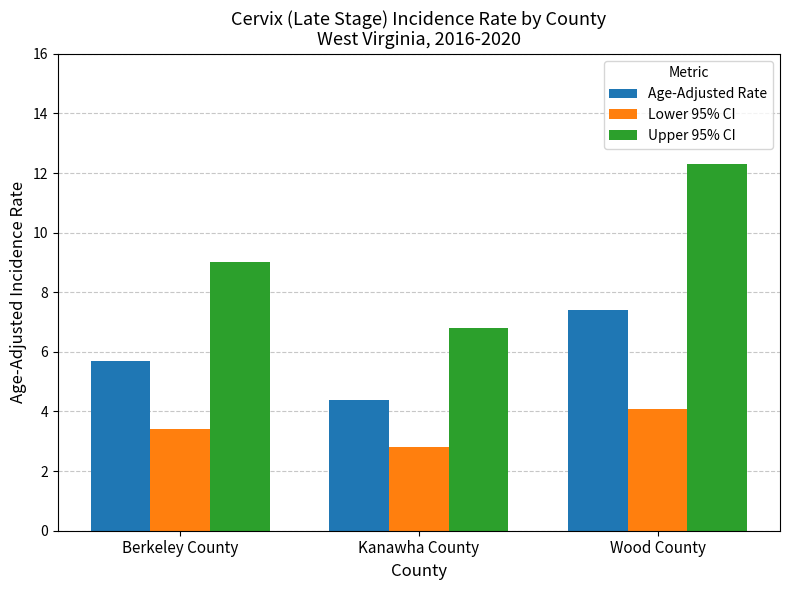

Reading left to right, extract all data points from this chart.

Age-Adjusted Rate: 5.7	4.4	7.4
Lower 95% CI: 3.4	2.8	4.1
Upper 95% CI: 9.0	6.8	12.3